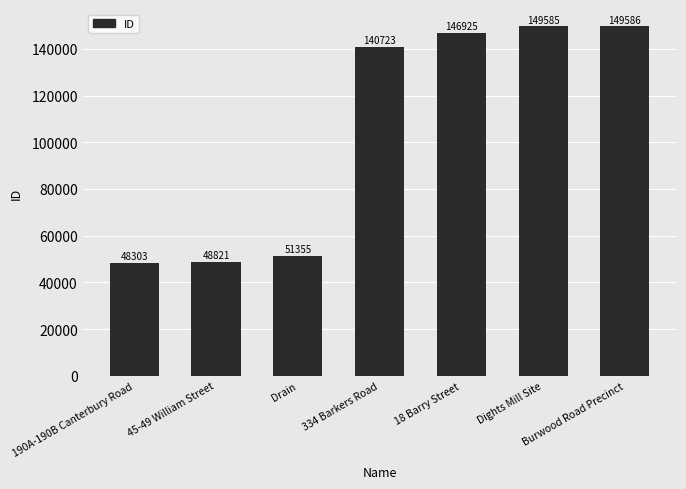

Which label corresponds to the largest value in the chart?

Burwood Road Precinct